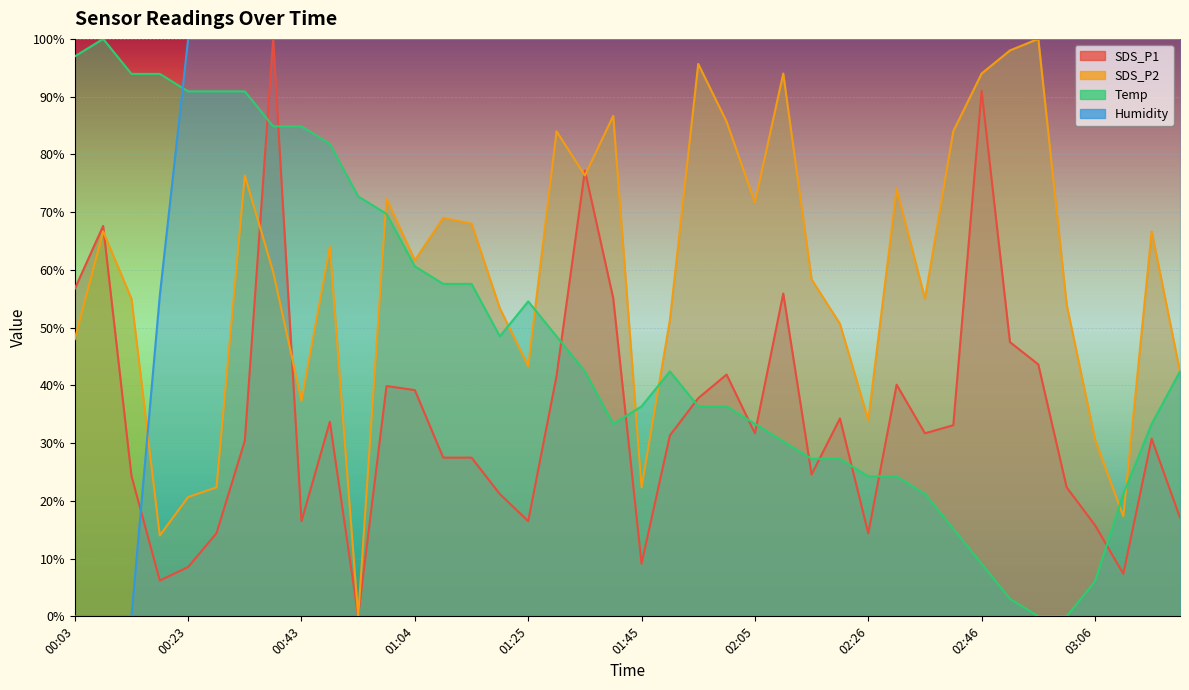

The value of SDS_P1 at 03:21 is 17.1. True or false?

True